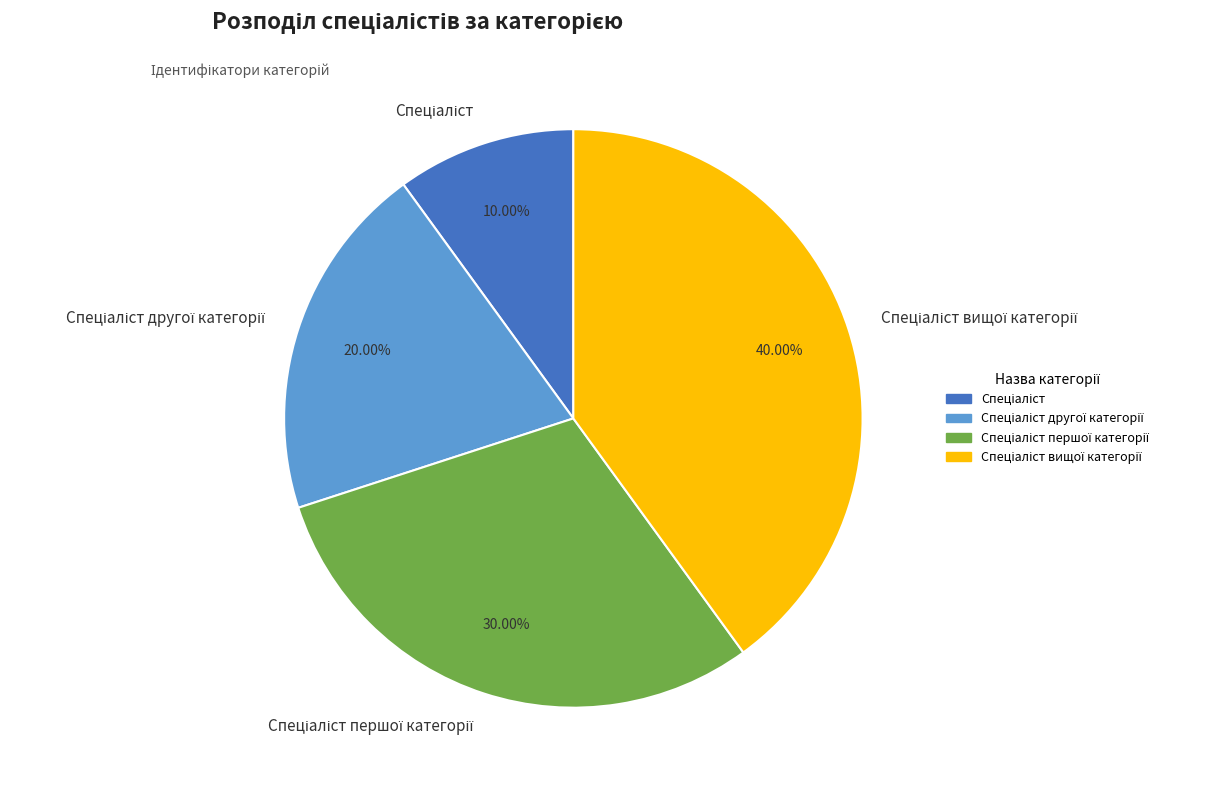

Is there a majority slice in this chart?

No